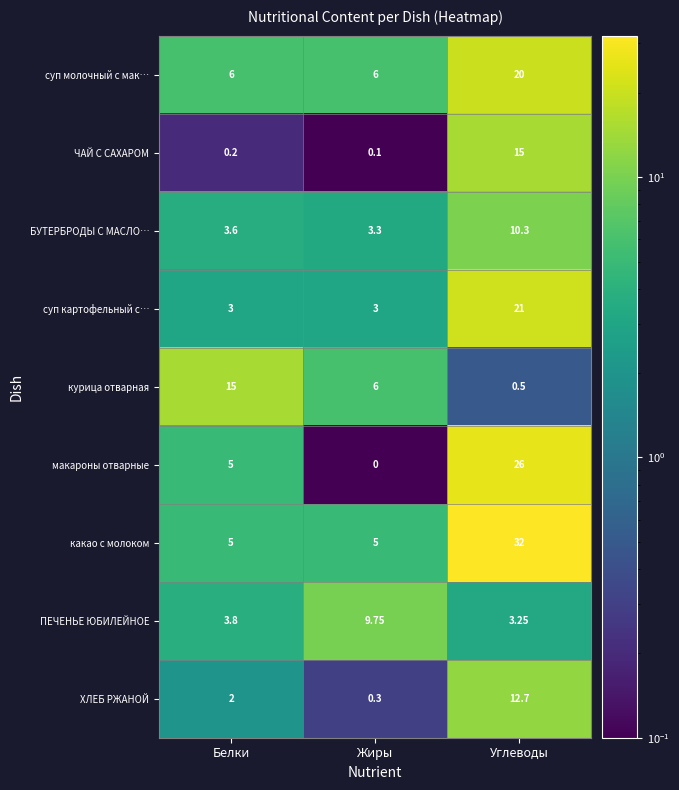

Which category has the highest value across all series?

Углеводы